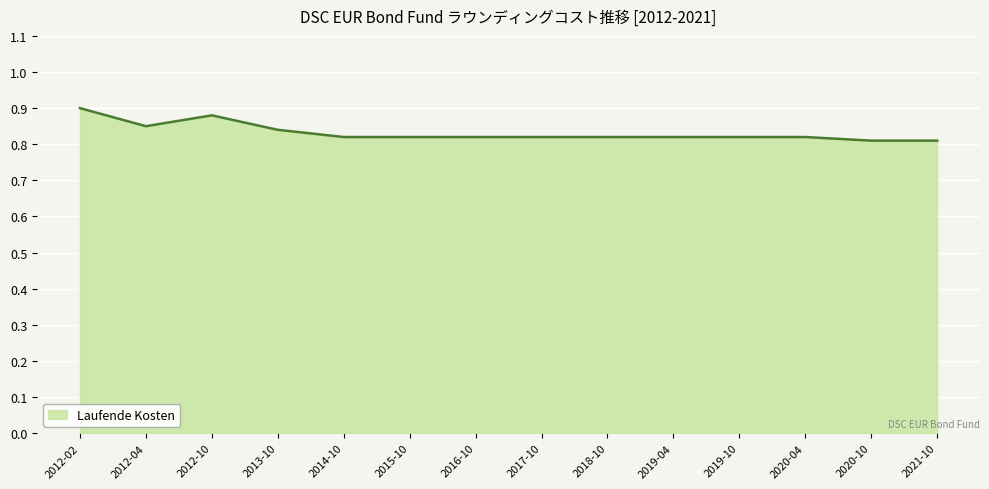

The chart shows a value of 1.5 at 2012-10. True or false?

False